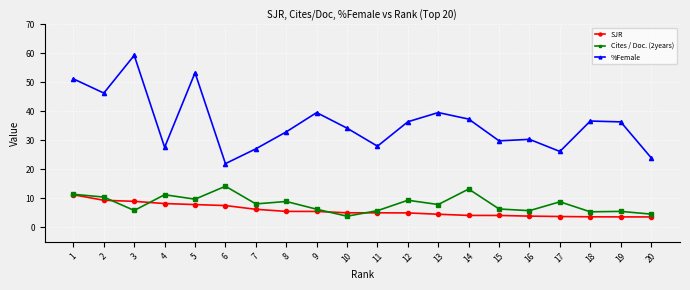

How many data points in %Female are less than 36?

10